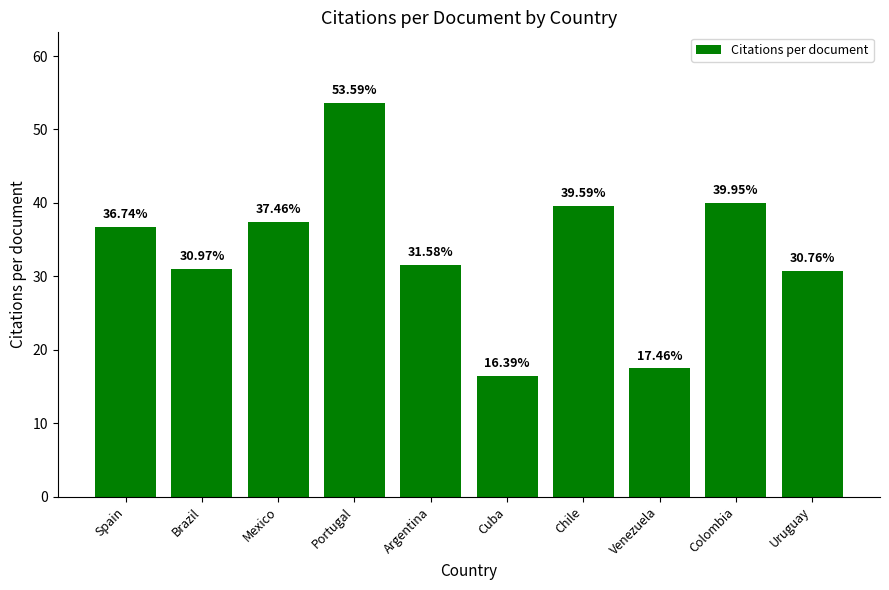

Between Spain and Portugal, which is larger?

Portugal